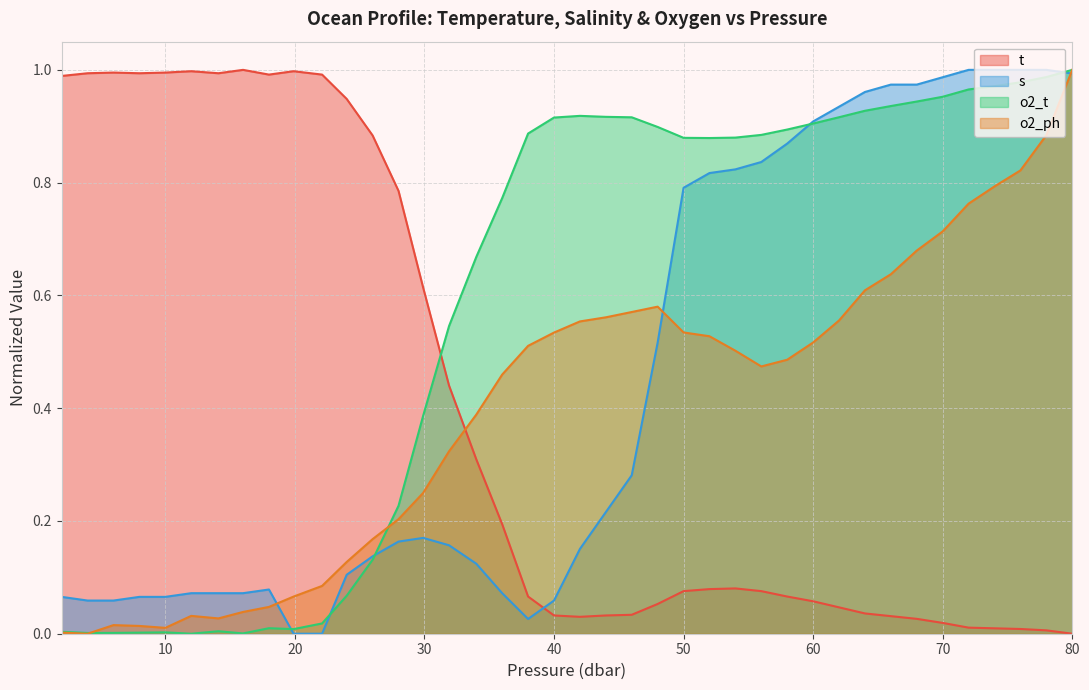

What is the sum of all s values?

17.7